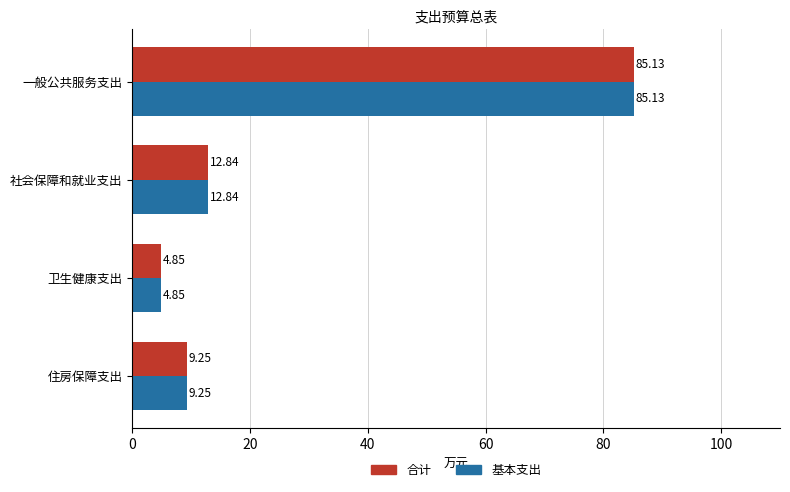

At which category does the chart reach its minimum across all series?

卫生健康支出